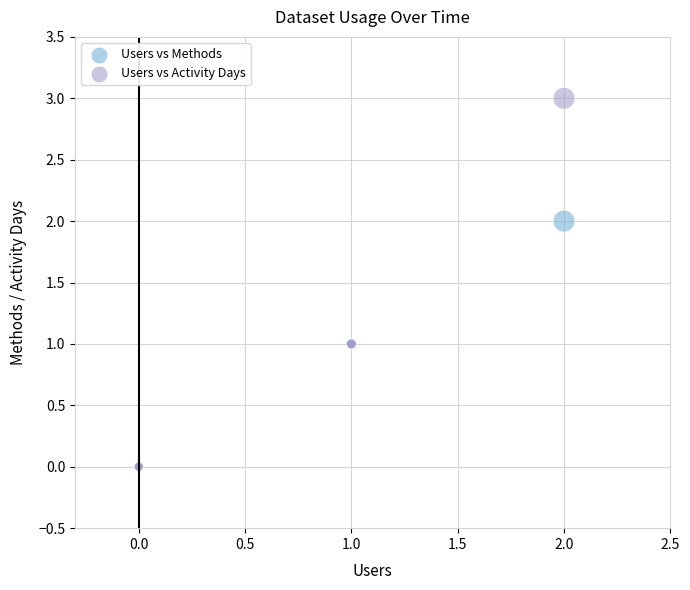

Which series contains the highest Y value?

Users vs Activity Days